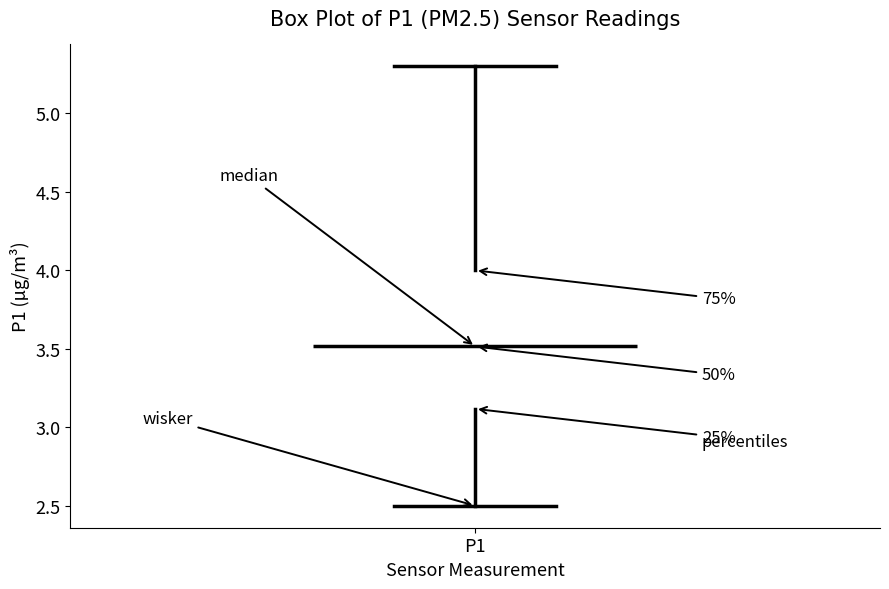

Transcribe this box plot: give where the median line is, the range the box spans, and where the two whiskers end, as read against the y-axis. The values are not printed on the chart, so give them approximately, as read against the axis.

median 3.5, box 3.1 to 4.0, whiskers 2.5 to 5.3